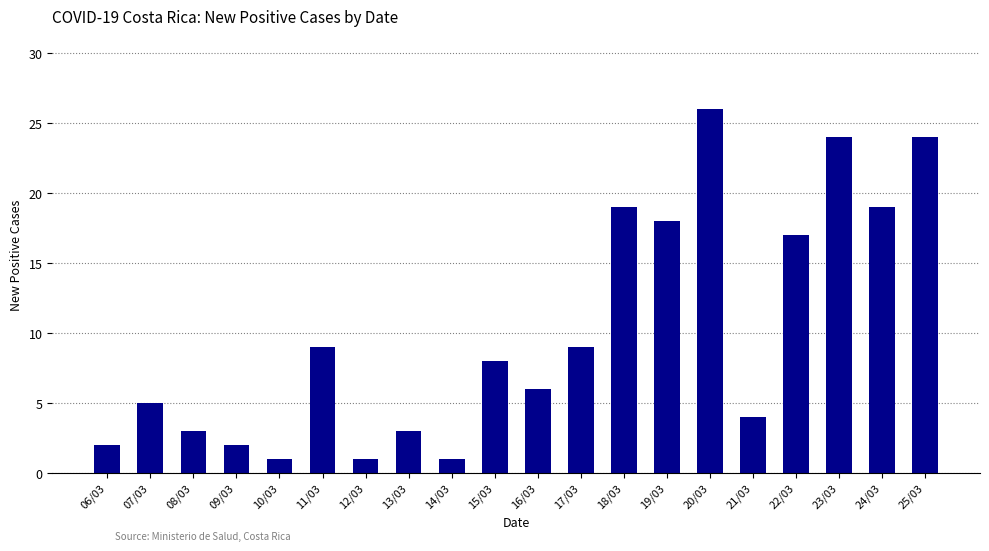

What is the sum of the values at 18/03 and 16/03?

25